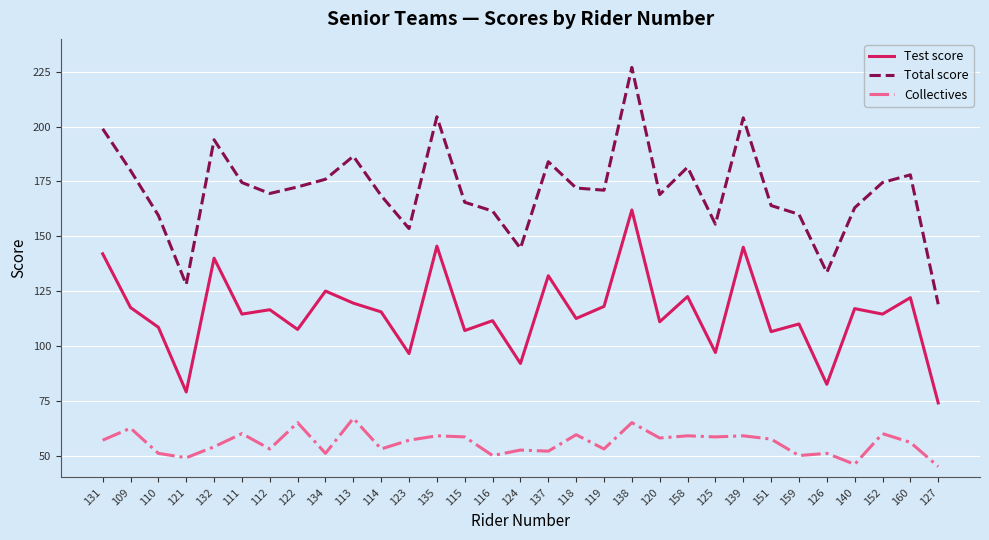

At how many categories does at least one series exceed 226?

1